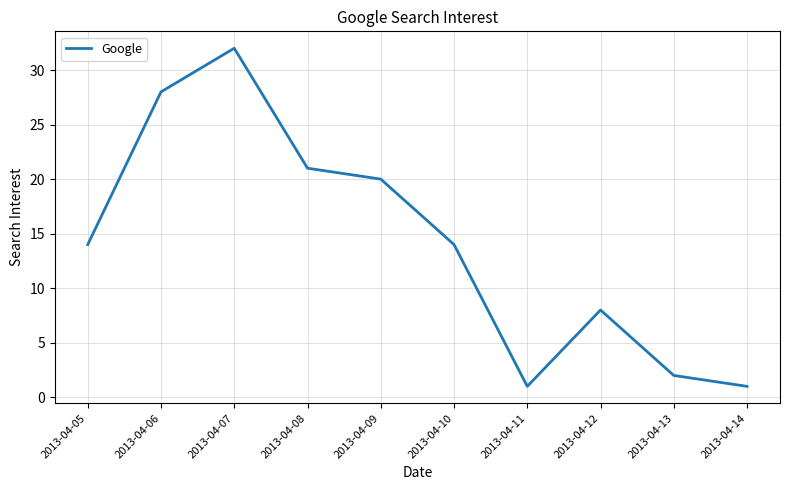

Reading left to right, extract all data points from this chart.

2013-04-05=14	2013-04-06=28	2013-04-07=32	2013-04-08=21	2013-04-09=20	2013-04-10=14	2013-04-11=1	2013-04-12=8	2013-04-13=2	2013-04-14=1